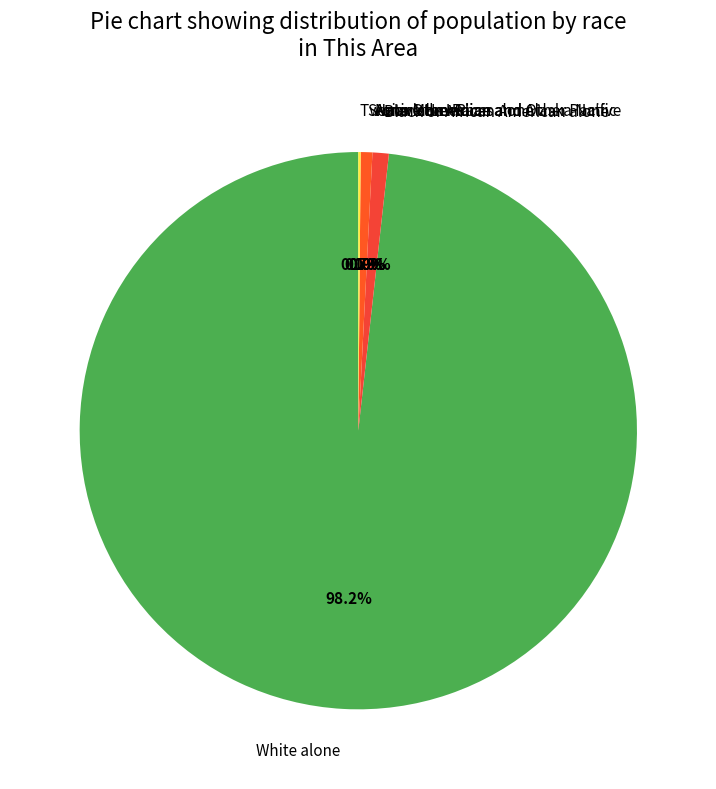

How much of the chart is everything except Asian alone?

100.0%